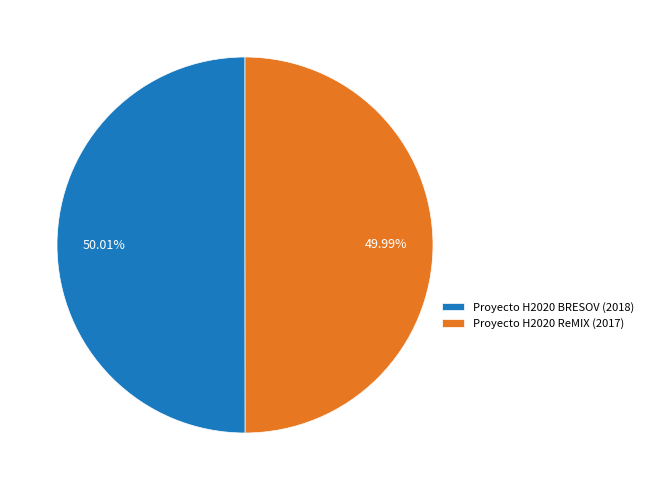

To the nearest percent, what portion does Proyecto H2020 ReMIX represent?

50%